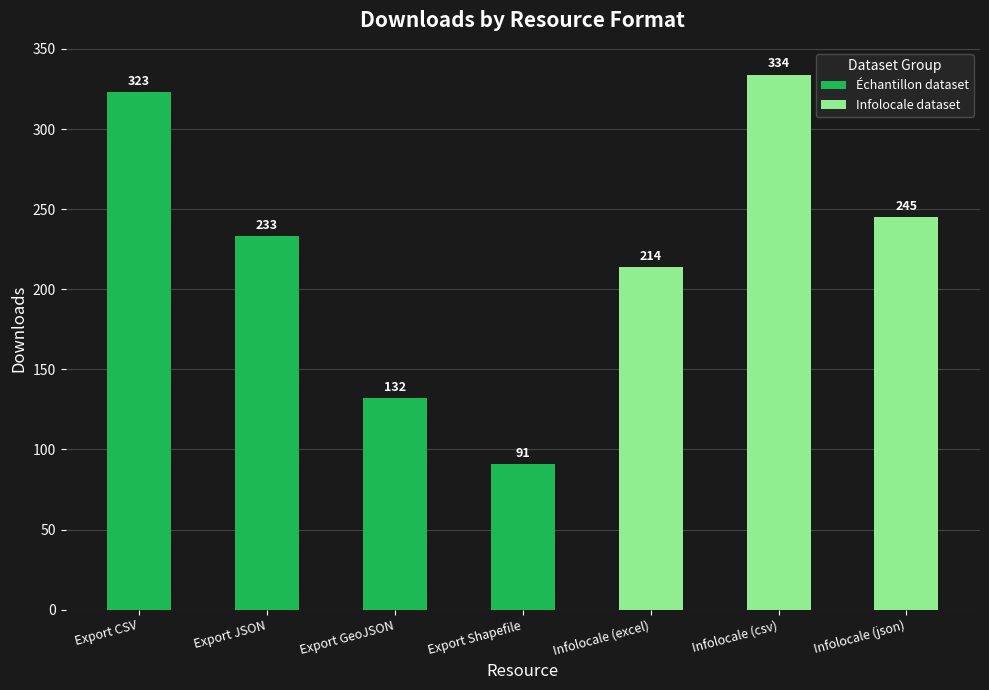

What is the difference between the maximum and second lowest values?

202